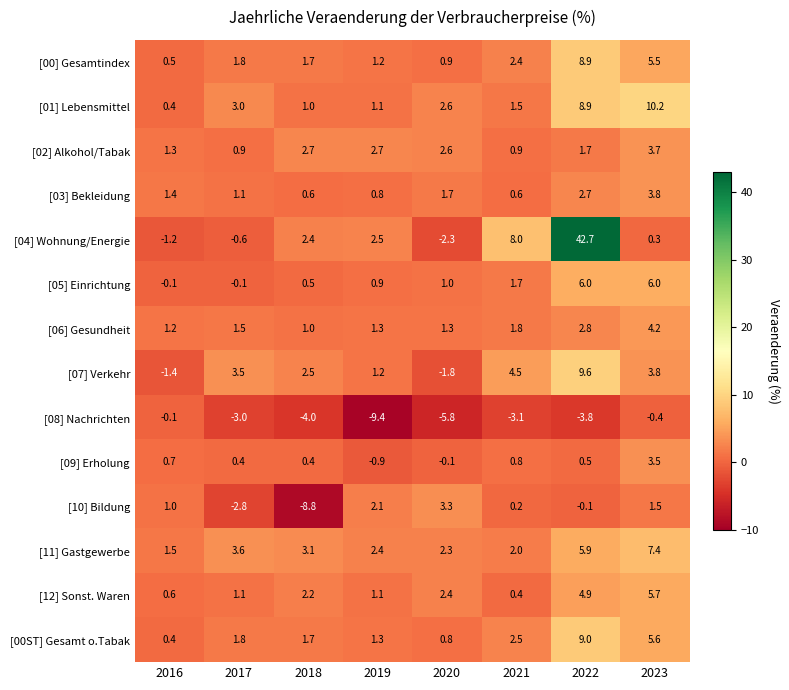

Which series has the largest total across all categories?

[04] Wohnung/Energie